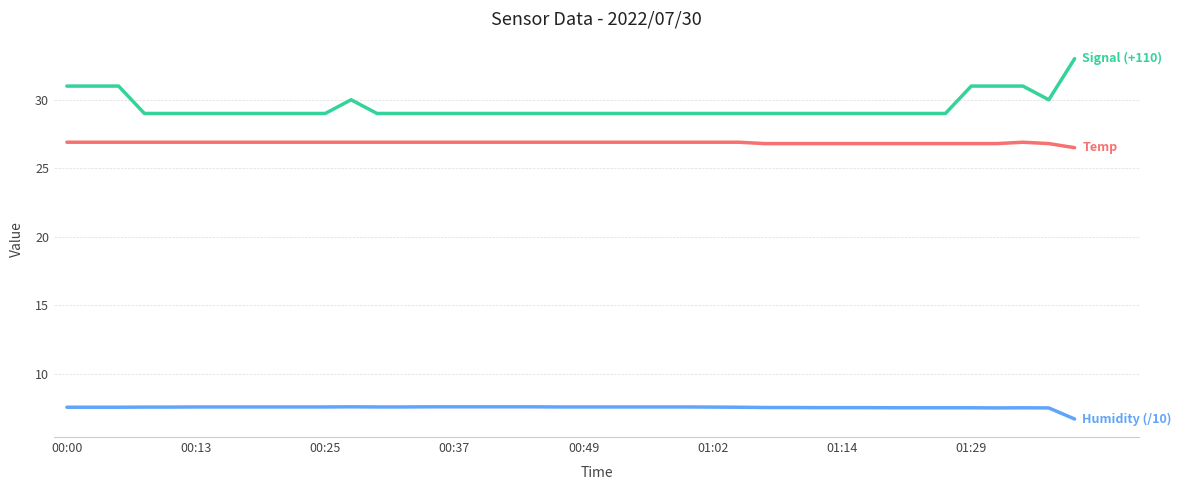

What is the maximum value shown in the chart?

33.0